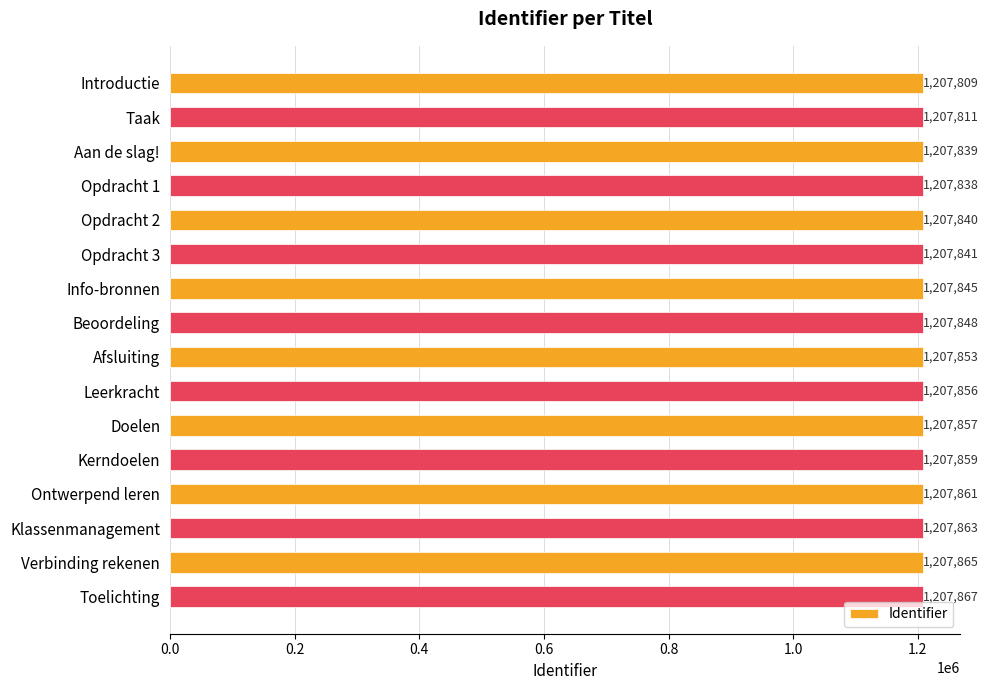

List the labels in order of value, largest first.

Toelichting, Verbinding rekenen, Klassenmanagement, Ontwerpend leren, Kerndoelen, Doelen, Leerkracht, Afsluiting, Beoordeling, Info-bronnen, Opdracht 3, Opdracht 2, Aan de slag!, Opdracht 1, Taak, Introductie